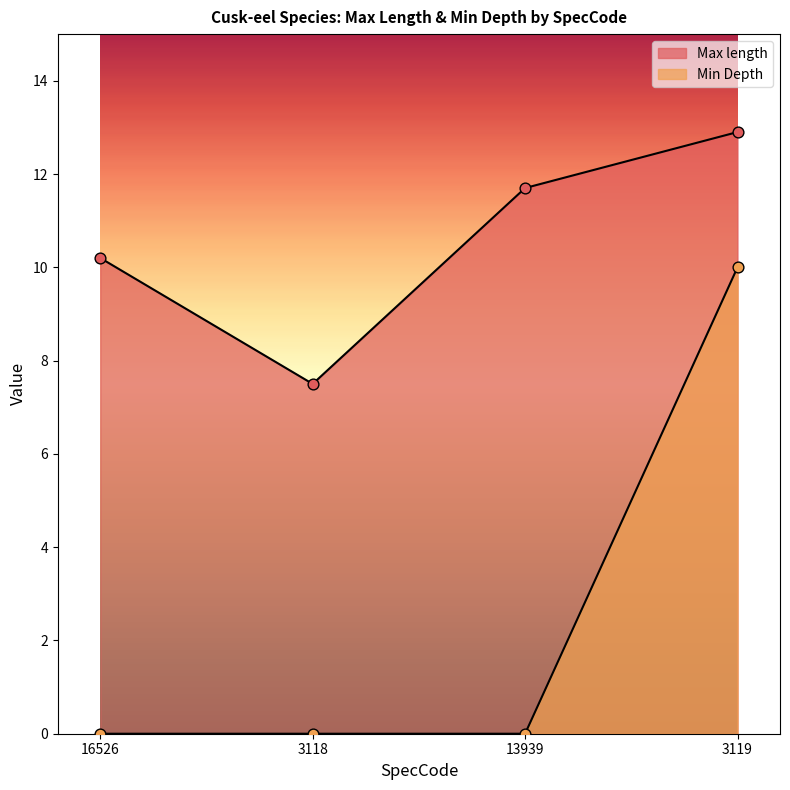

Is the value of Min Depth at 16526 greater than the value of Max length at 3119?

No